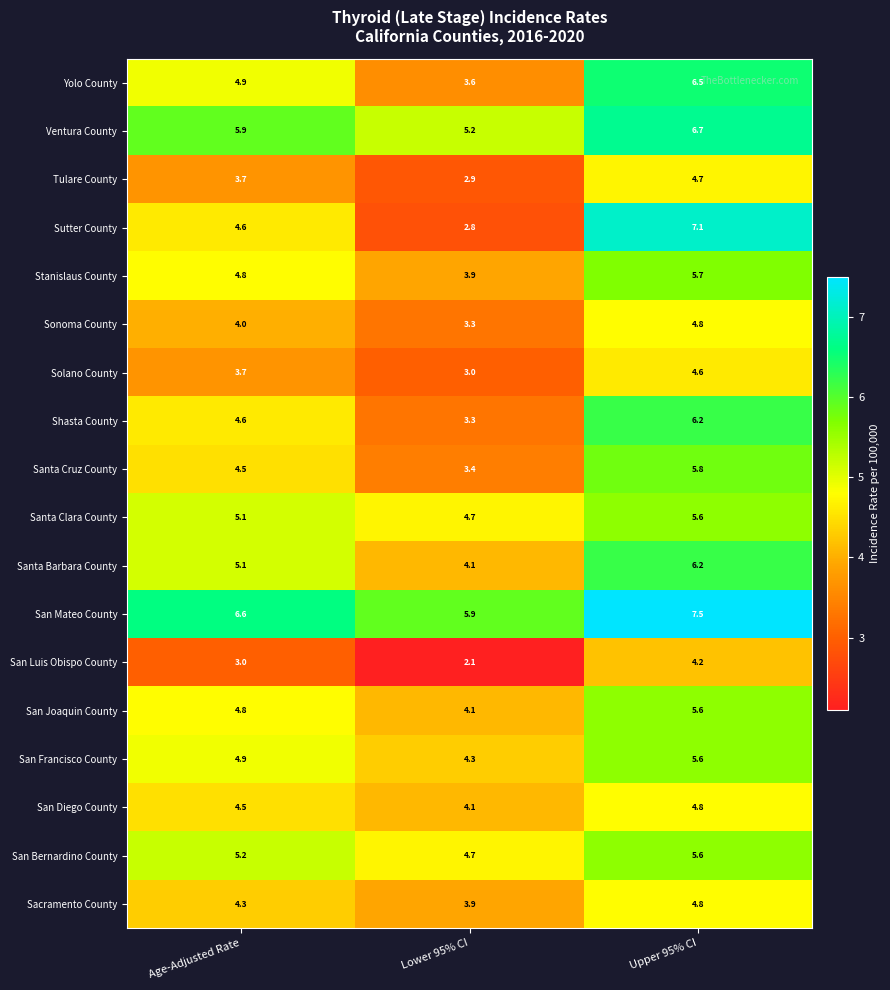

Which series changed the most between Lower 95% CI and Upper 95% CI?

Sutter County